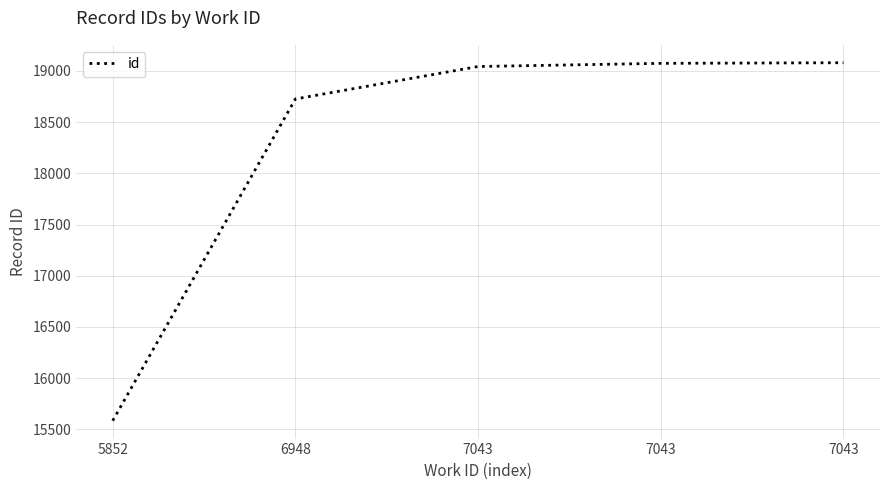

How many lines are shown in the chart?

1